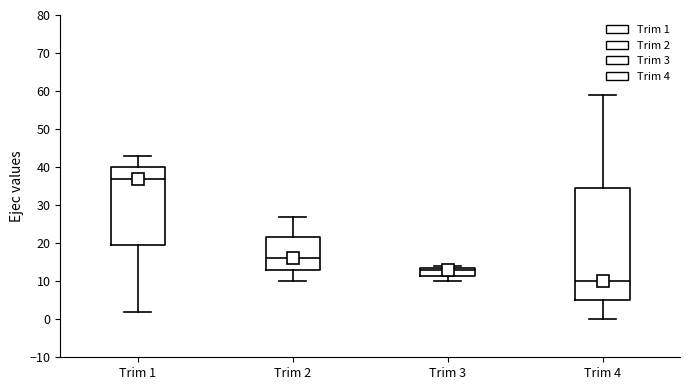

Reading left to right, read every box against the y-axis: the position of its median line, the range the box covers, and the ends of its whiskers. The values are not printed on the chart, so give them approximately, as read against the axis.

Trim 1: median 37, box 20 to 40, whiskers 2 to 43
Trim 2: median 16, box 13 to 22, whiskers 10 to 27
Trim 3: median 13, box 12 to 14, whiskers 10 to 14 (just above the box's upper edge)
Trim 4: median 10, box 5 to 35, whiskers 0 to 59